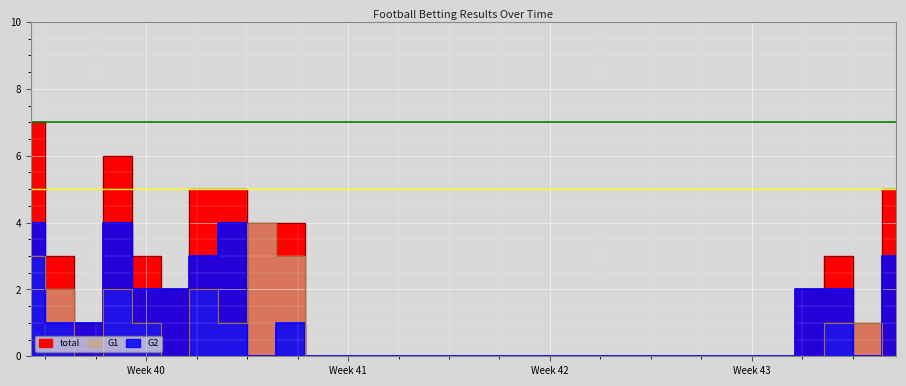

Count the total values in the range 0 to 3.

24